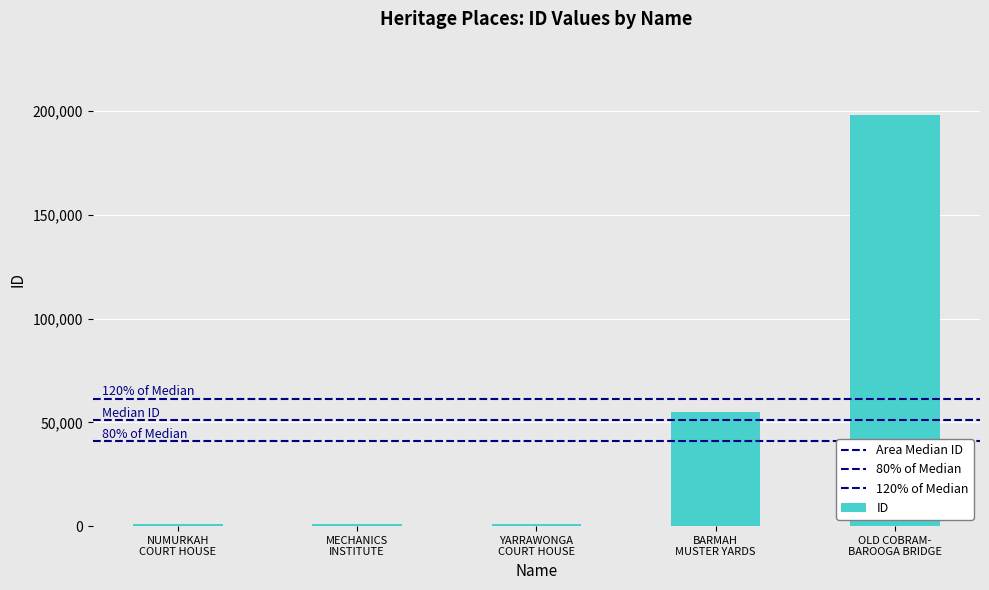

How many bars are there in total?

5